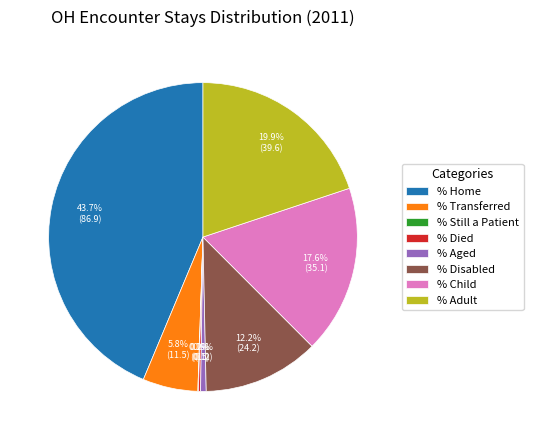

What is the total percentage of % Adult and % Aged?

20.5%